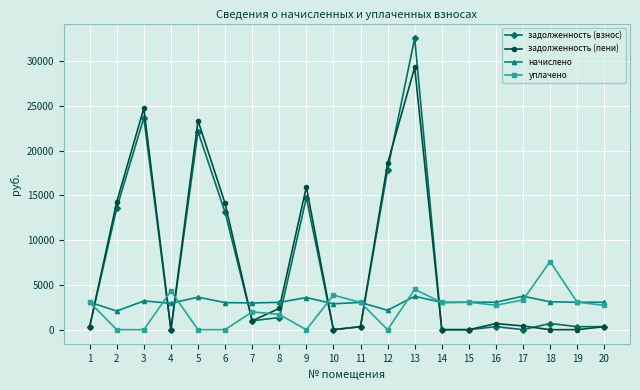

At which category is the sum across all series the highest?

13